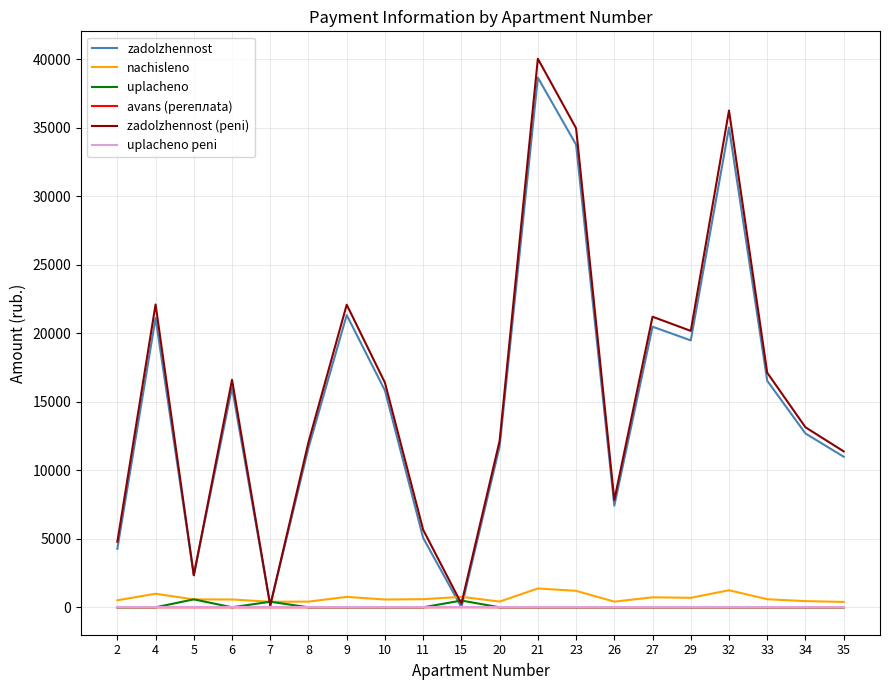

How many values in the nachisleno series are below 587?

10